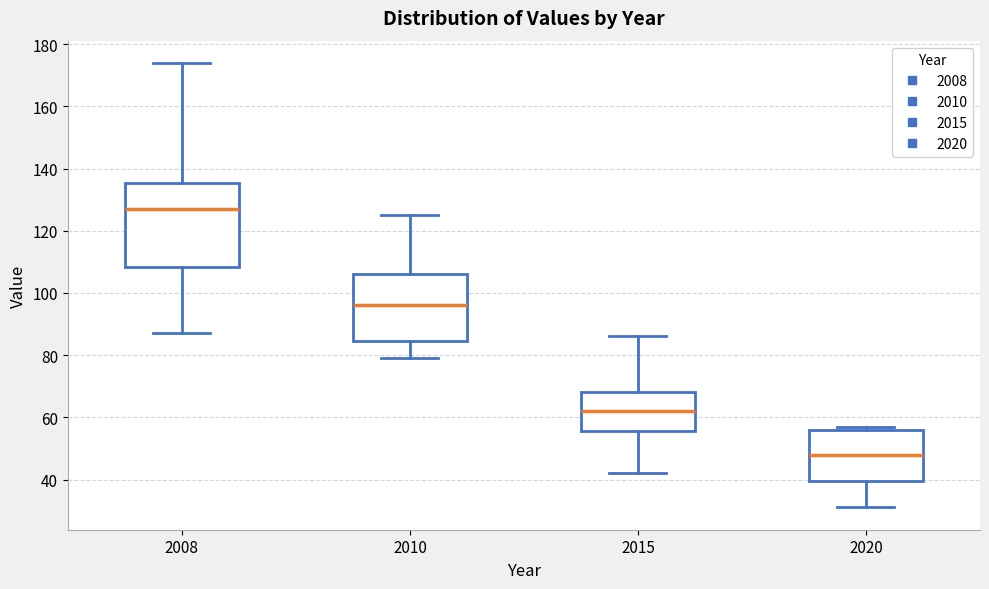

Where does the median line of the box at x = 2010 sit on the y-axis? The values are not printed on the chart, so give them approximately, as read against the axis.

96